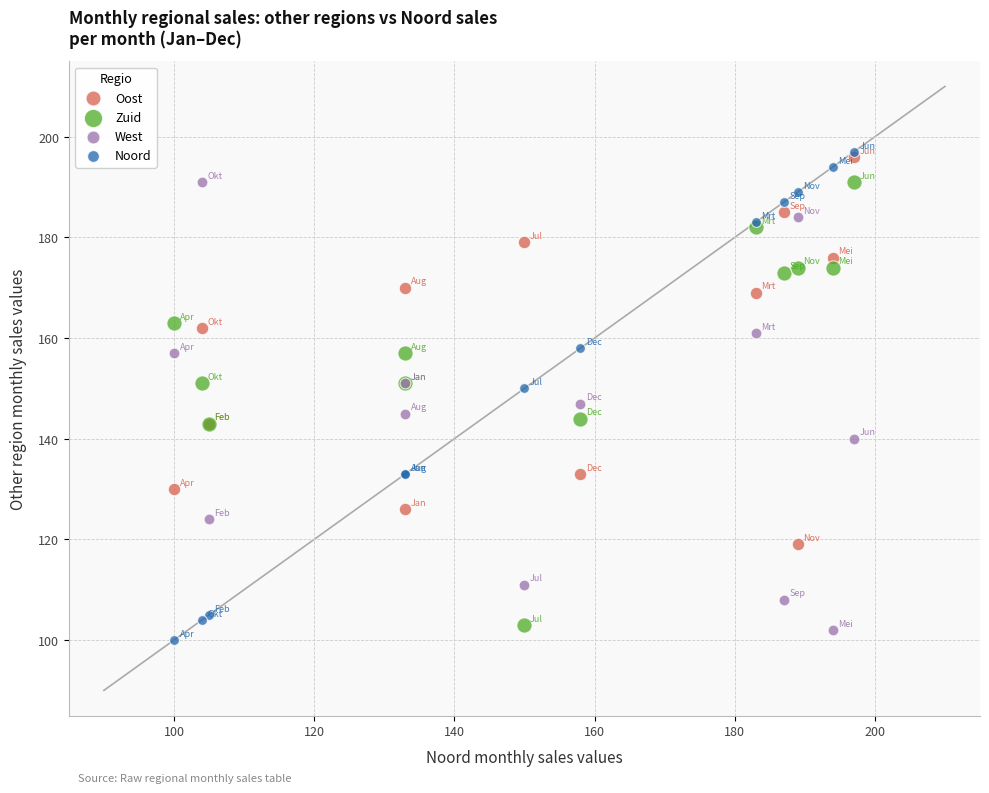

Which series has the widest spread of Y values?

Noord